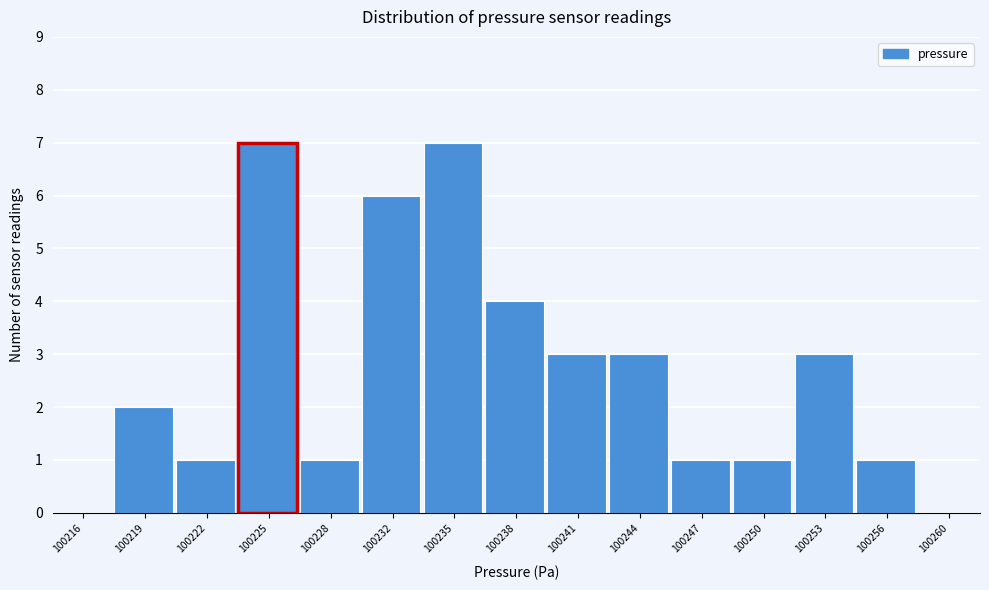

Reading right to left, extract all data points from this chart.

100260=0	100256=1	100253=3	100250=1	100247=1	100244=3	100241=3	100238=4	100235=7	100232=6	100228=1	100225=7	100222=1	100219=2	100216=0